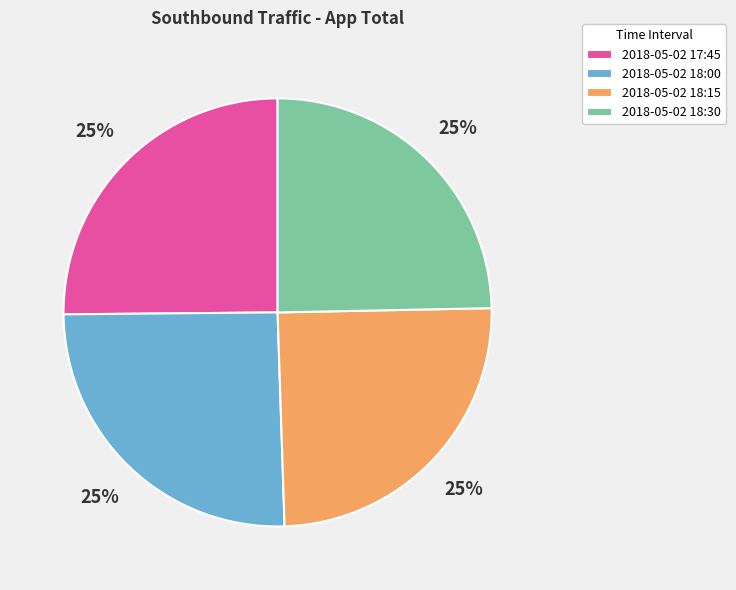

The 2018-05-02 18:00 slice represents 17% of the pie. True or false?

False